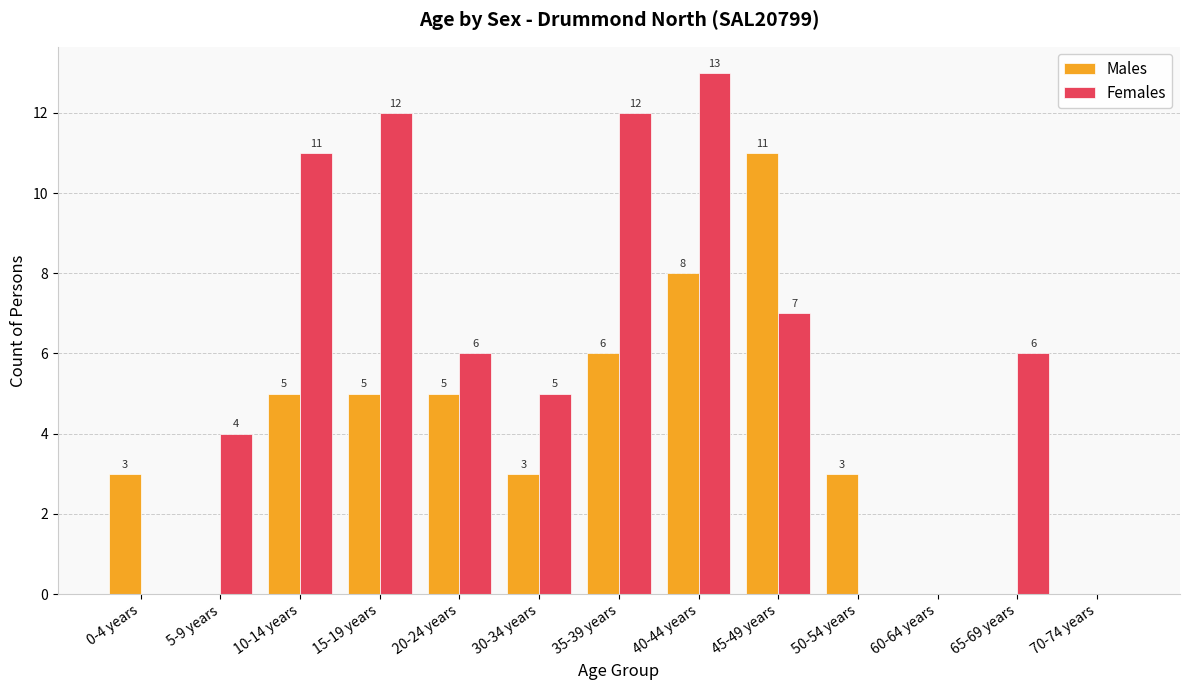

Which category has the highest value in the Males series?

45-49 years